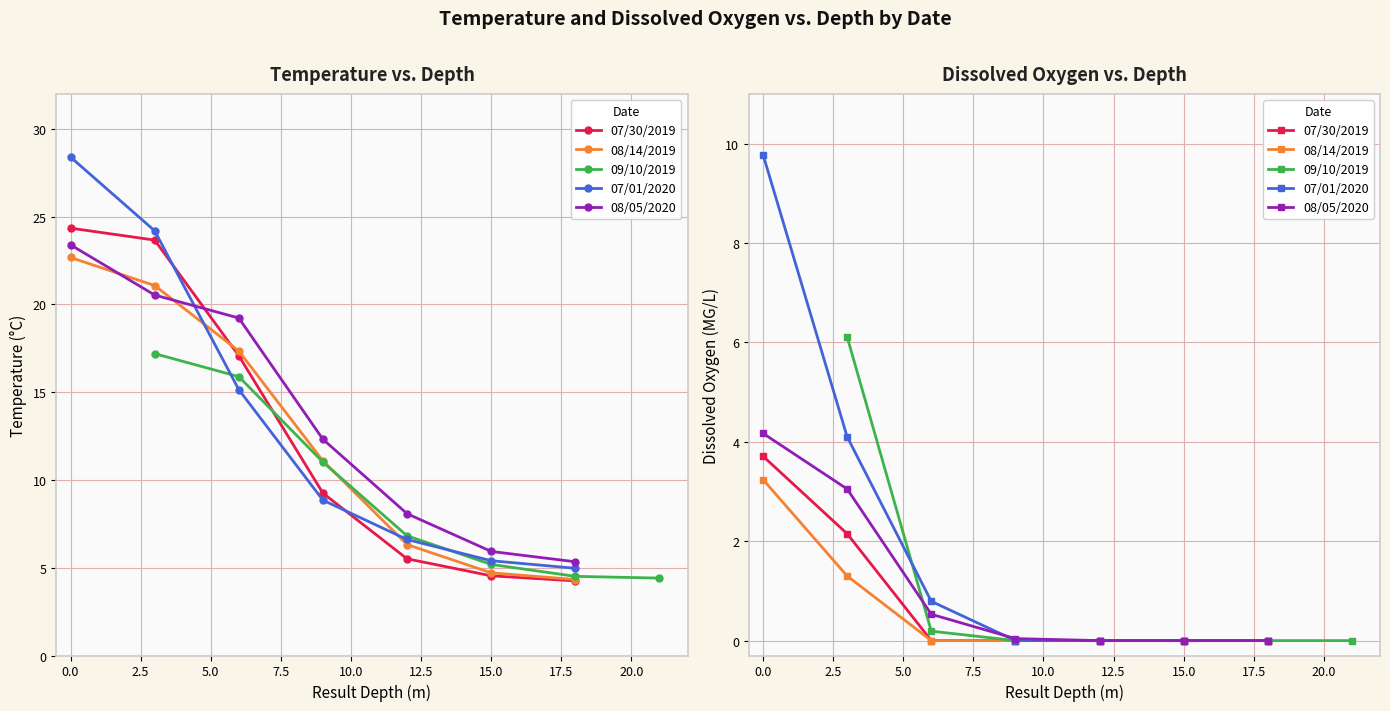

What is the difference between the maximum and minimum values in the 07/01/2020 series?

9.8